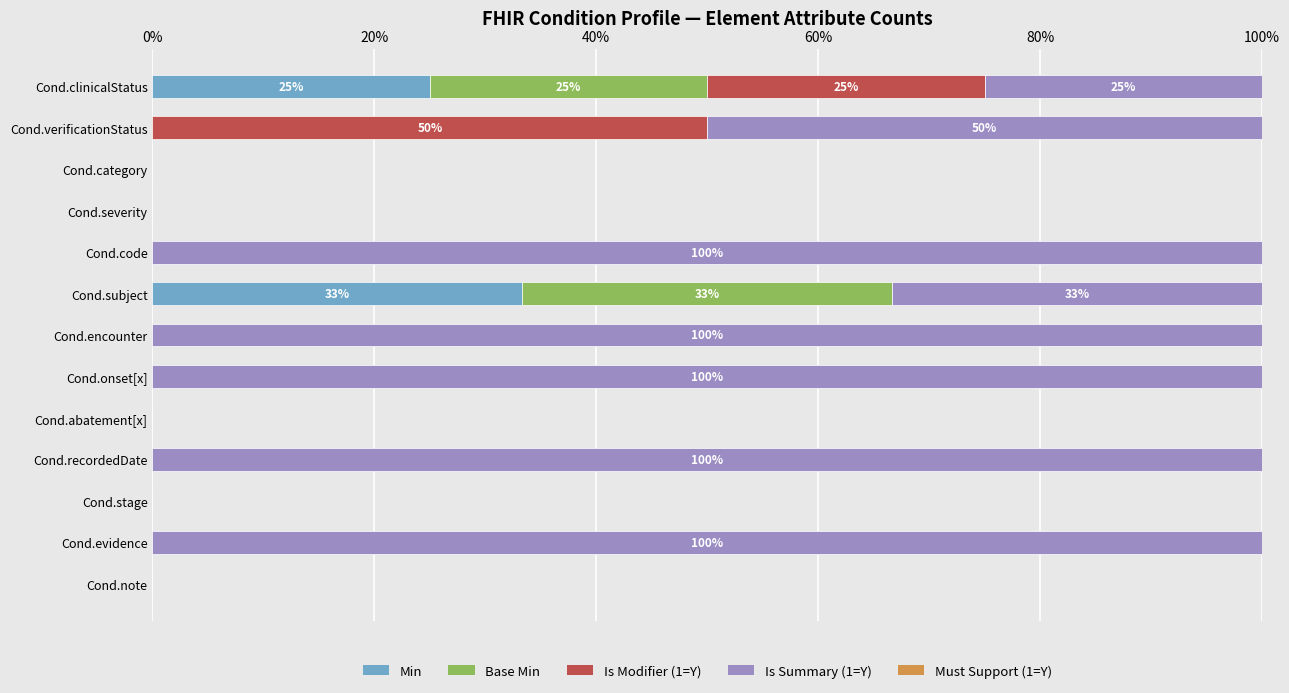

Is it true that Min equals 0.0 at Cond.category?

True